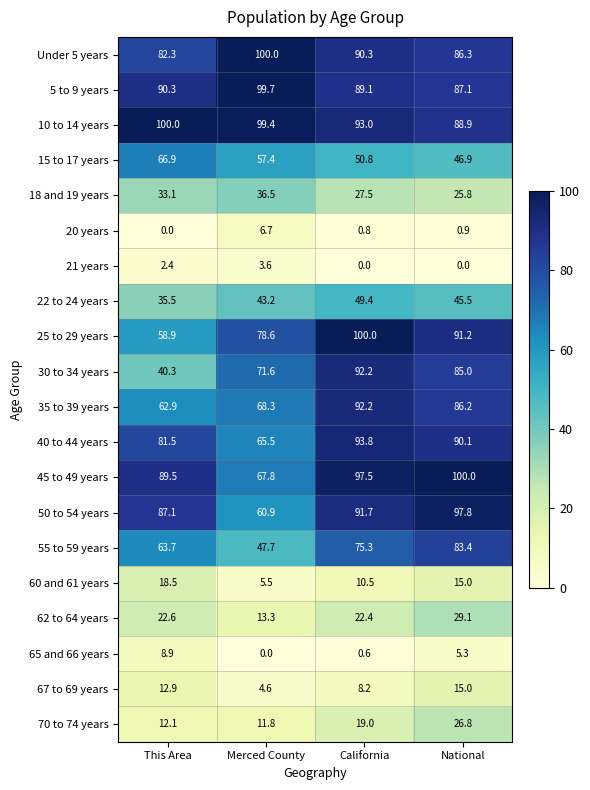

Where does the 45 to 49 years series first go above 97?

California